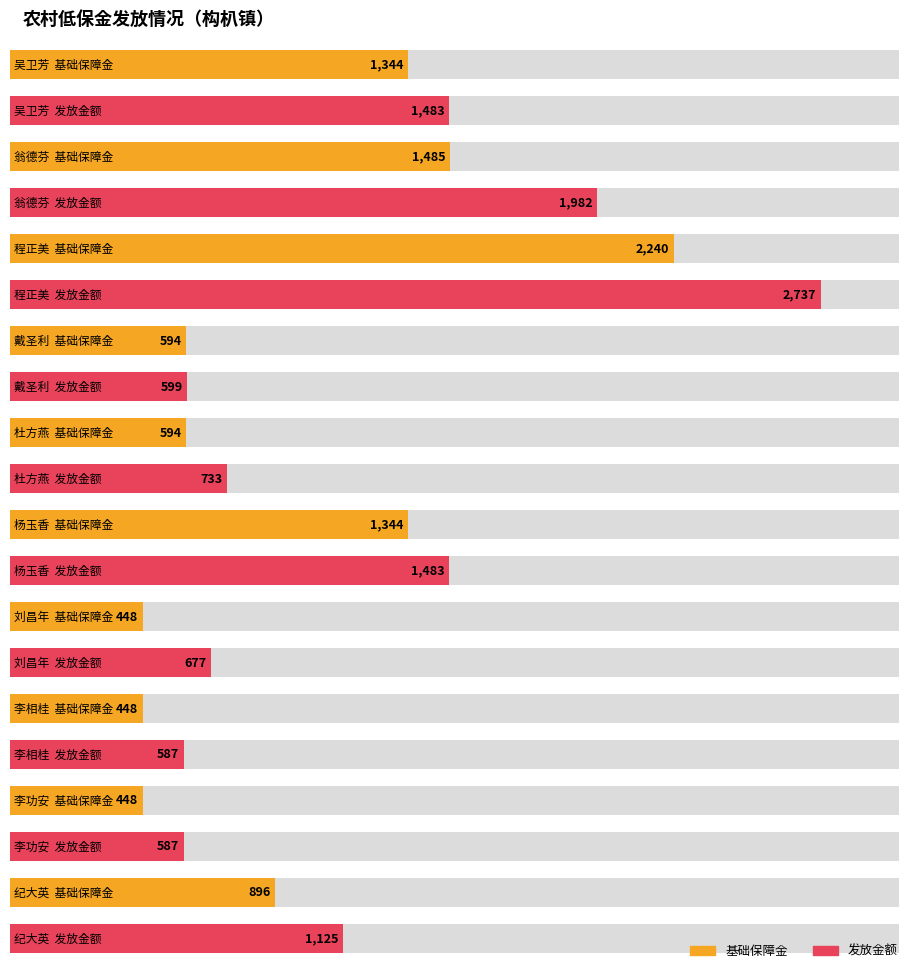

What is the sum of all 基础保障金 values?

9841